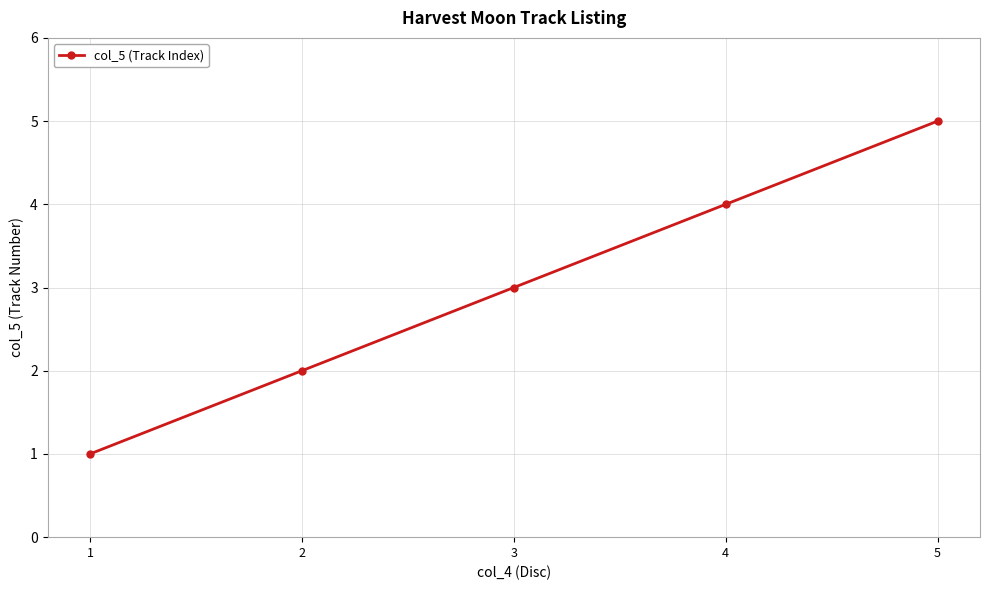

Count the number of data series in this chart.

1